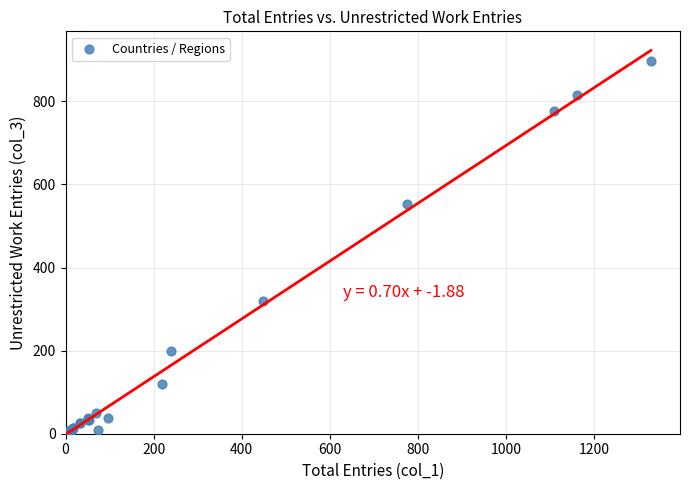

What Y value in the scatter plot is closest to 449?

553